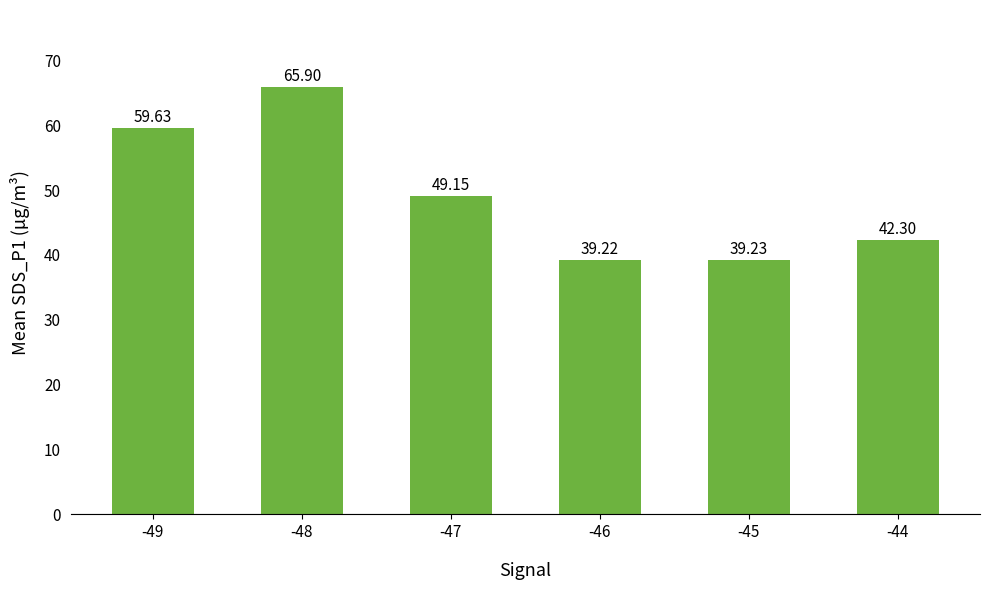

Between -44 and -48, which is larger?

-48